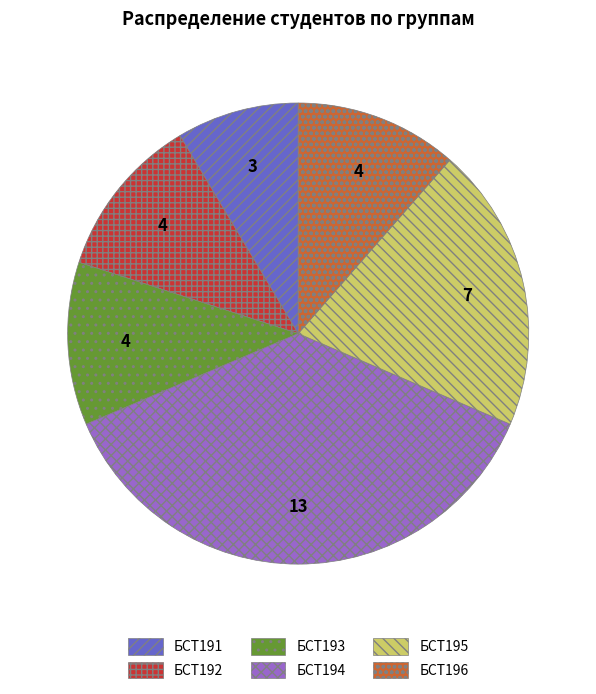

What is the ratio of the value at БСТ191 to the value at БСТ194?

0.2